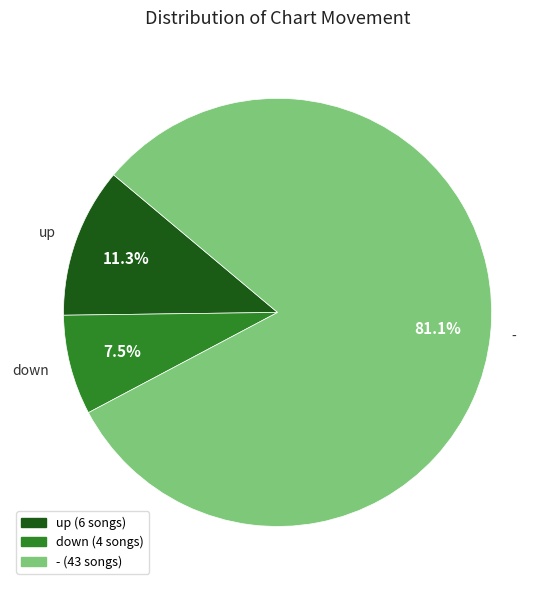

Rank the categories by value from lowest to highest.

down, up, -